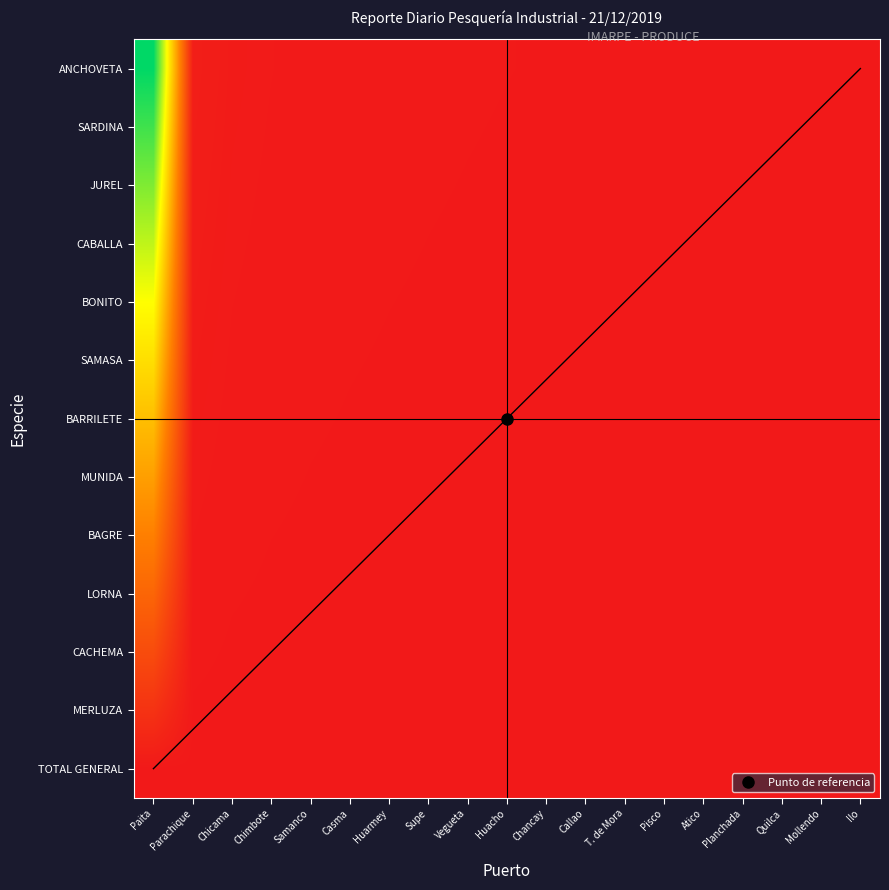

How many categories are shown in the chart?

19